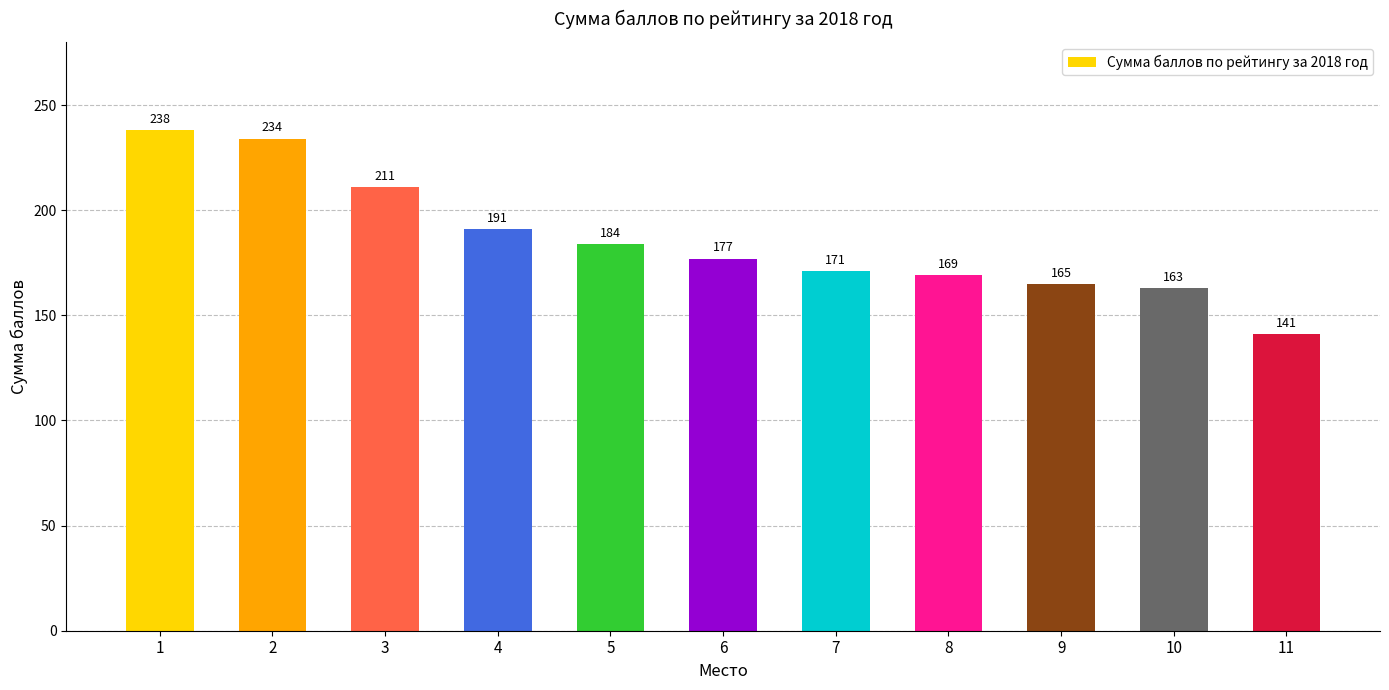

What is the value of the 1st bar from the left?

238